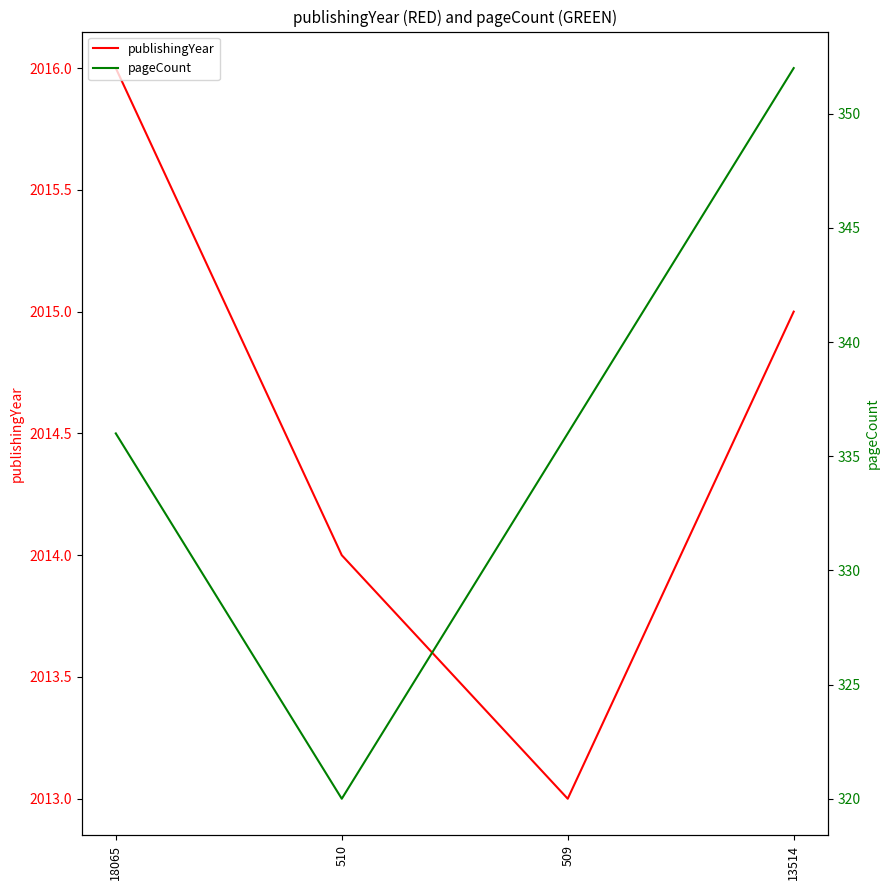

What is the value of the pageCount point at the 1st from the left?

336